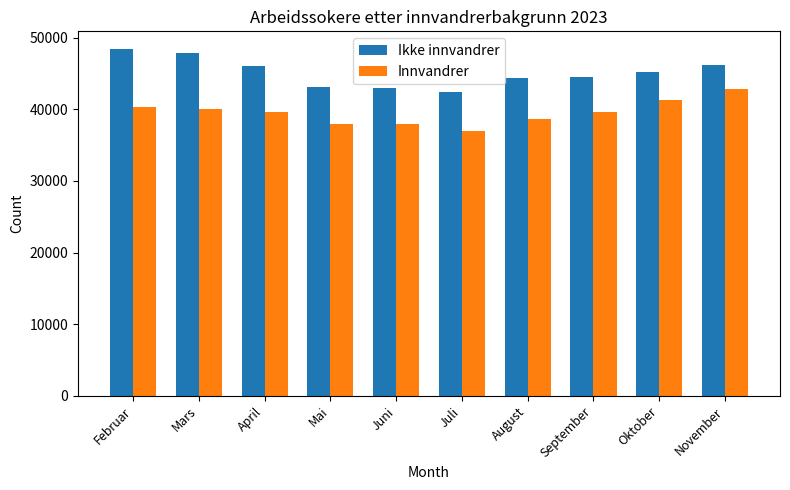

At Februar, list the series in order from largest to smallest.

Ikke innvandrer, Innvandrer